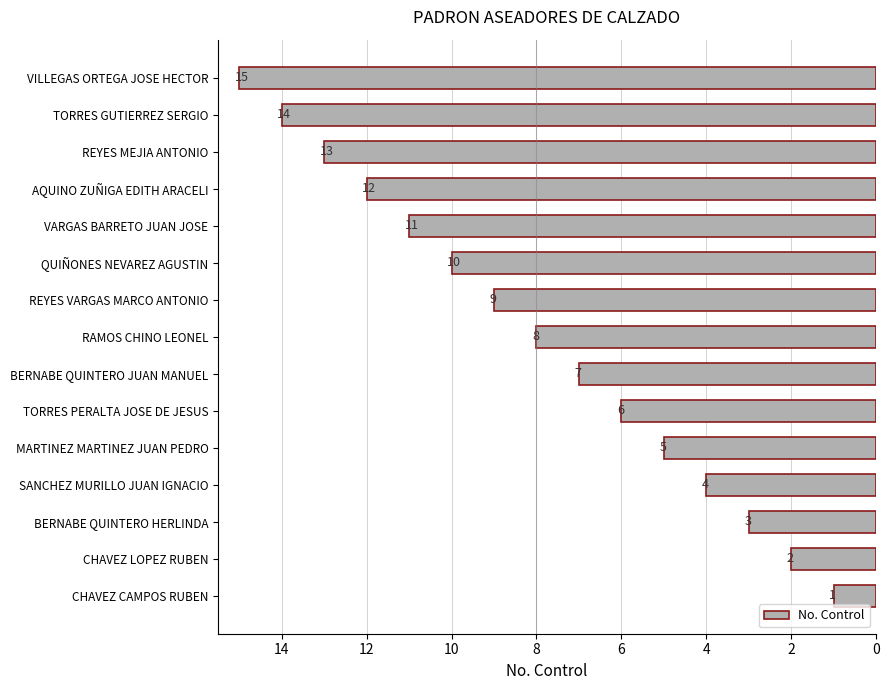

What is the change in value from BERNABE QUINTERO HERLINDA to VILLEGAS ORTEGA JOSE HECTOR?

+12